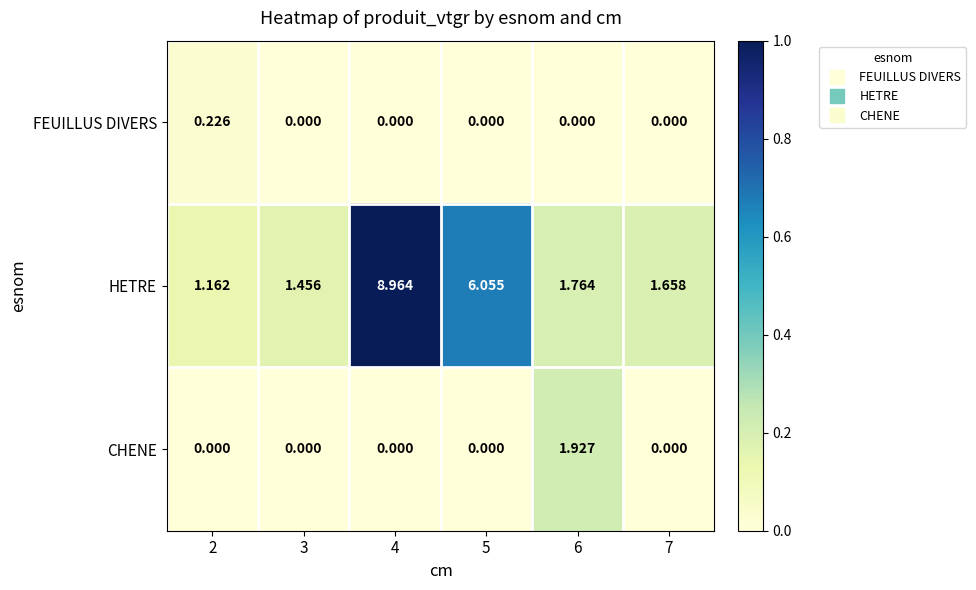

Is the value of HETRE at 2 greater than the value of CHENE at 2?

Yes